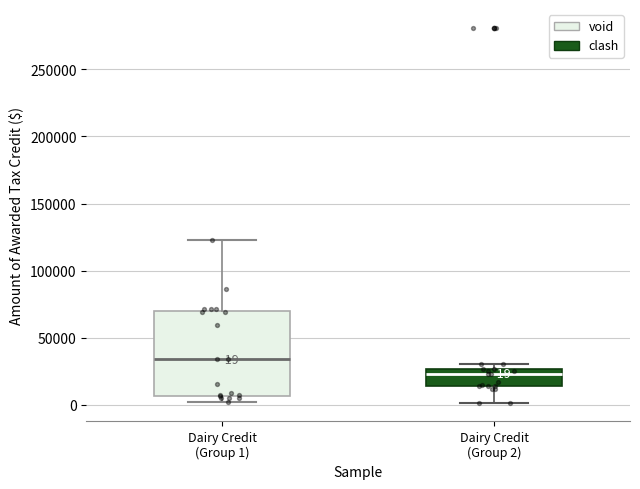

Which box's median line is the highest?

Dairy Credit (Group 1)